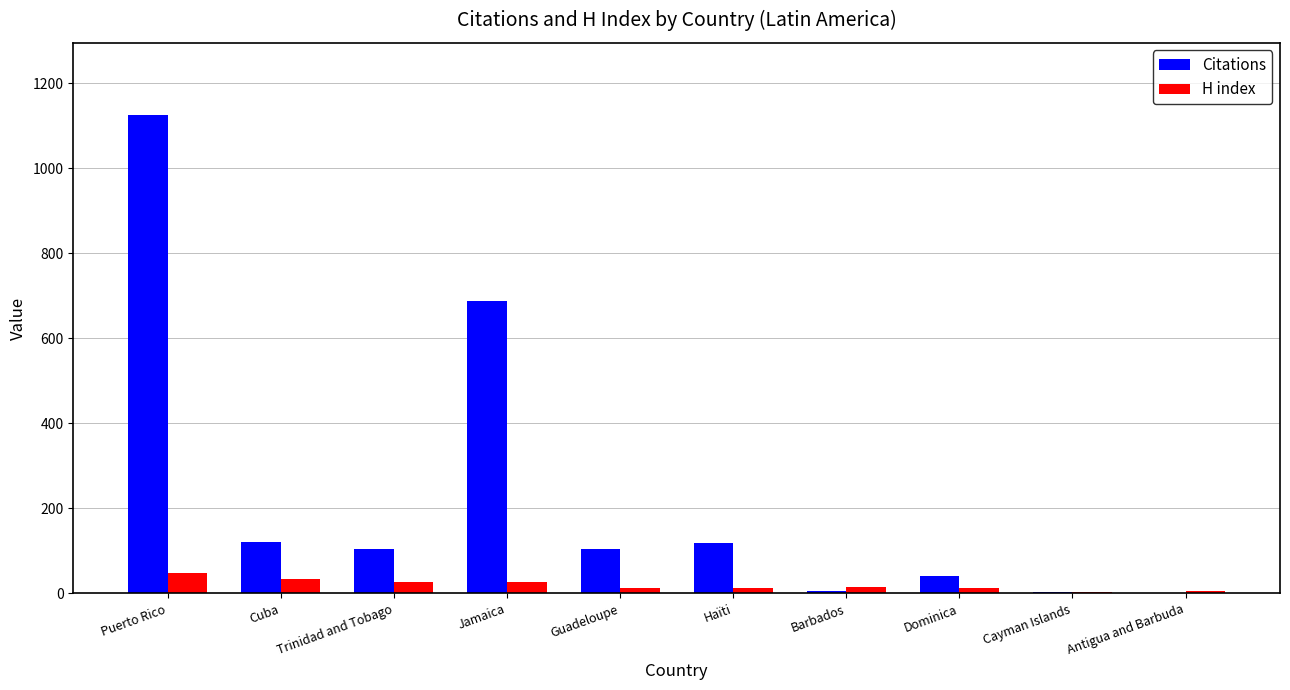

What is the maximum value shown in the chart?

1126